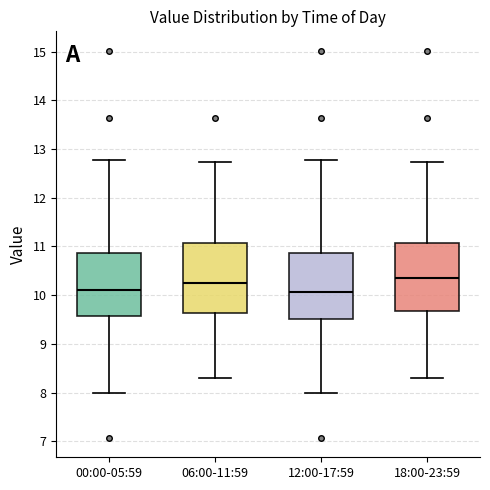

Reading left to right, transcribe this box plot: for each box, give where its median line is, the range the box spans, and where its two whiskers end, as read against the y-axis. The values are not printed on the chart, so give them approximately, as read against the axis.

00:00-05:59: median 10.1, box 9.6 to 10.9, whiskers 8.0 to 12.8
06:00-11:59: median 10.3, box 9.6 to 11.1, whiskers 8.3 to 12.7
12:00-17:59: median 10.1, box 9.5 to 10.9, whiskers 8.0 to 12.8
18:00-23:59: median 10.4, box 9.7 to 11.1, whiskers 8.3 to 12.7